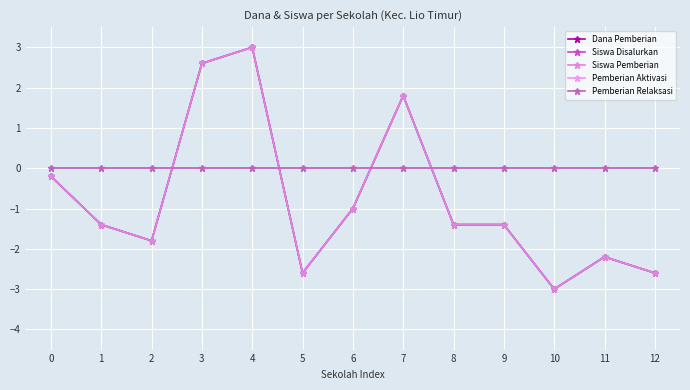

Does the chart have visible grid lines?

Yes